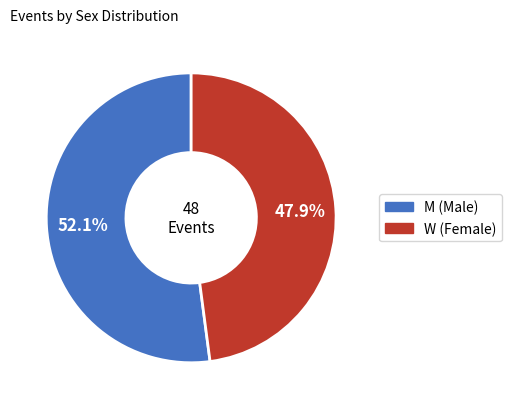

Is it true that W is 52% of the pie?

False